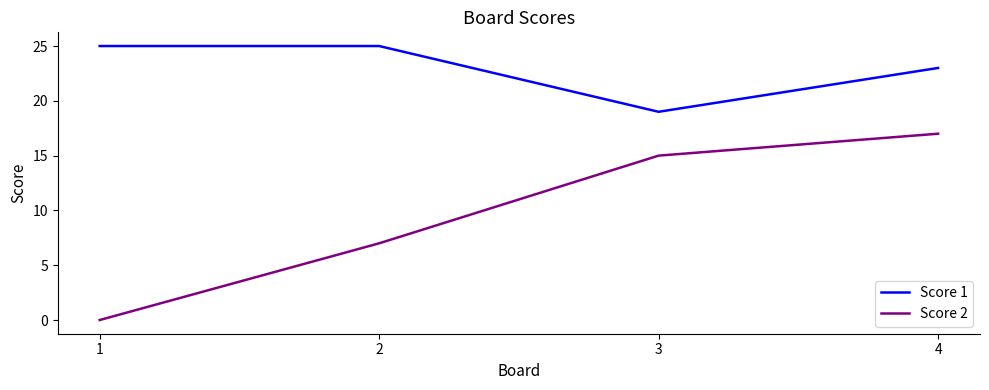

True or false: Score 2 has more than 1 points higher than both neighbors.

False